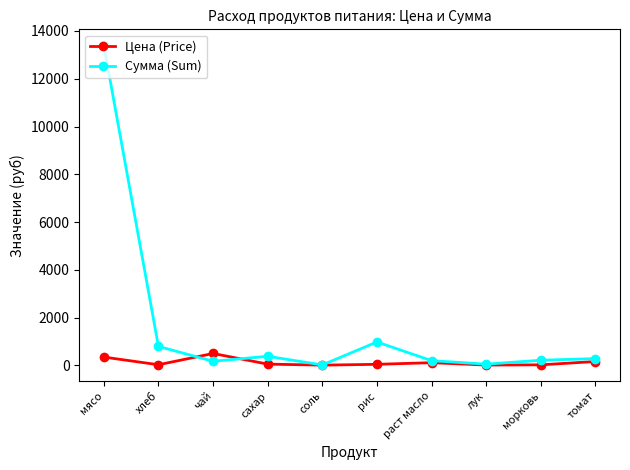

Between which two adjacent categories do Цена (Price) and Сумма (Sum) first intersect?

хлеб and чай